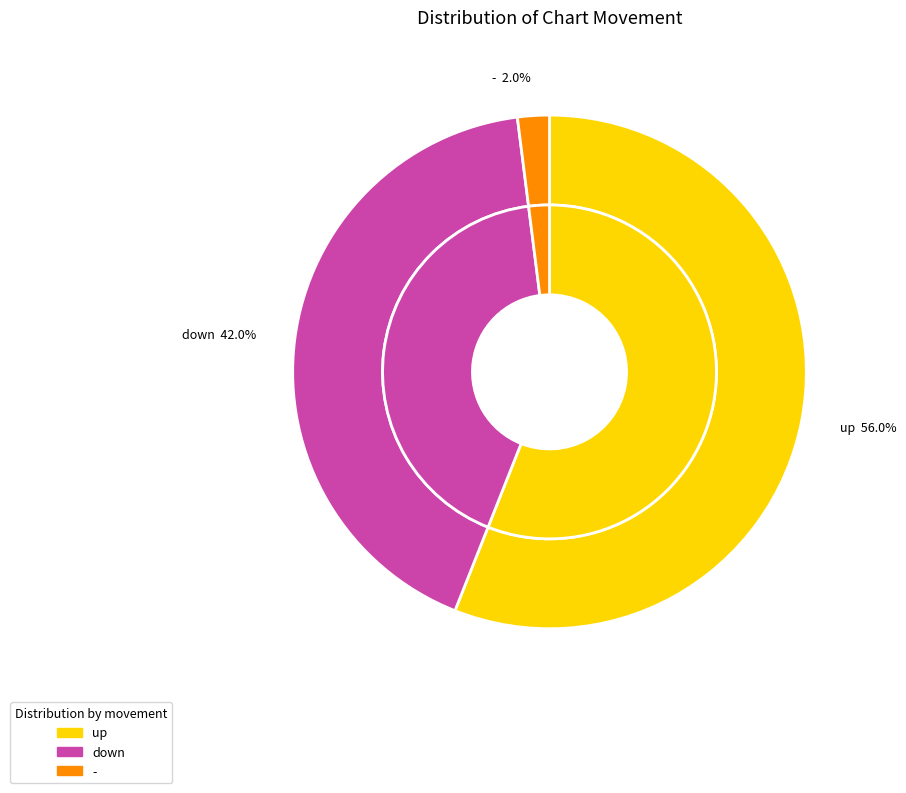

To the nearest percent, what is the difference between the largest and smallest slice percentages?

54%